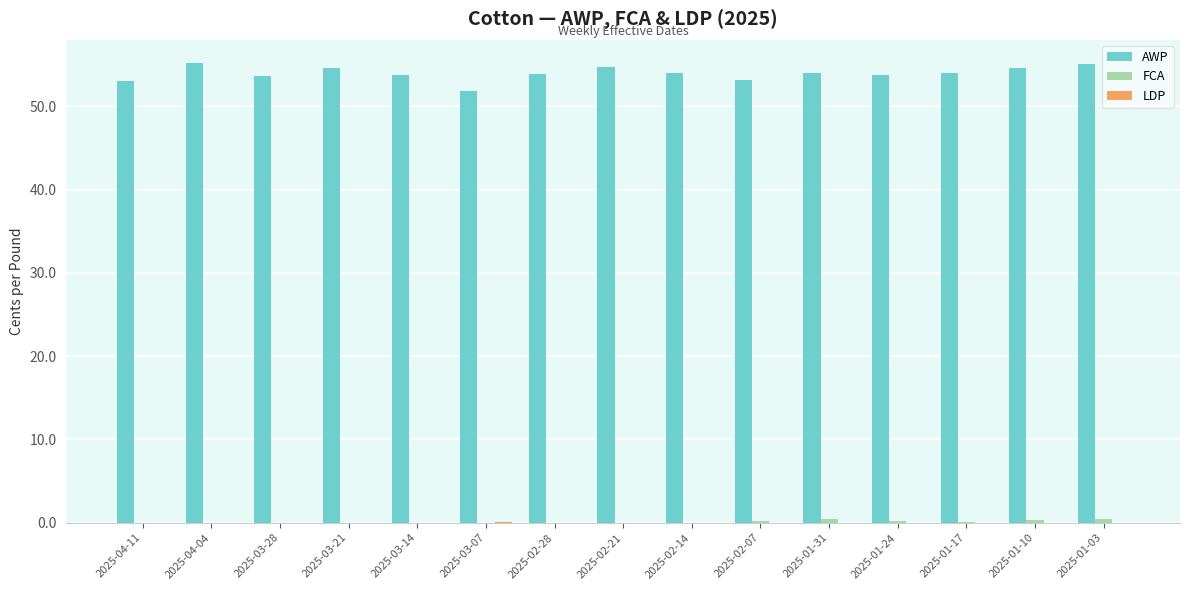

What is the maximum value shown in the chart?

55.2